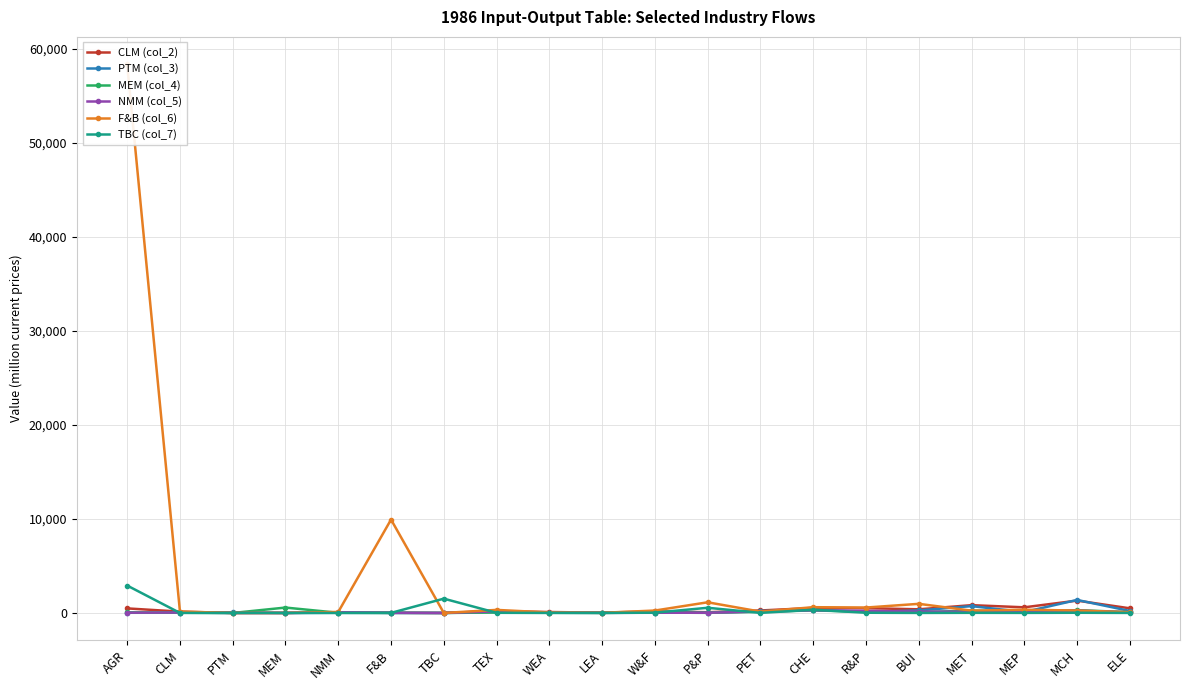

What is the difference between the CLM (col_2) values at WEA and AGR?

386.6